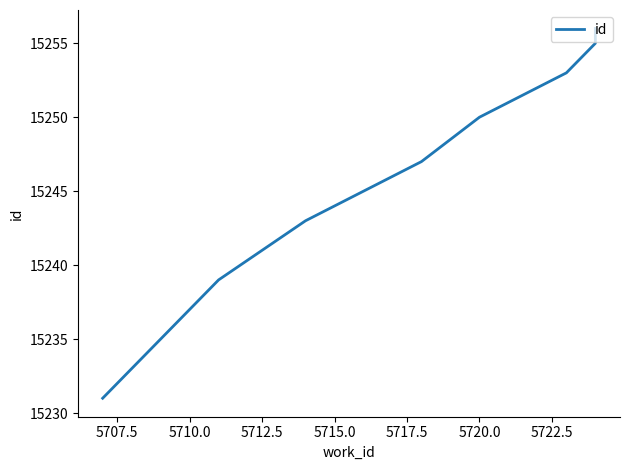

Is it true that the value at 5722.5 is 8729?

False